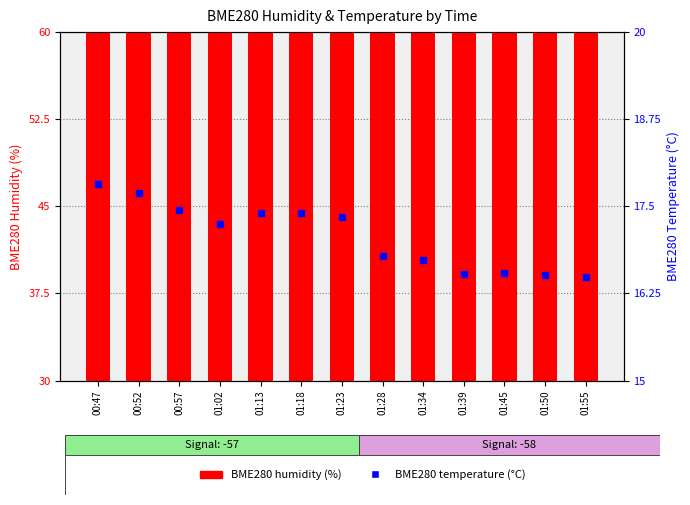

Which series has the widest spread of values?

BME280 humidity (%)